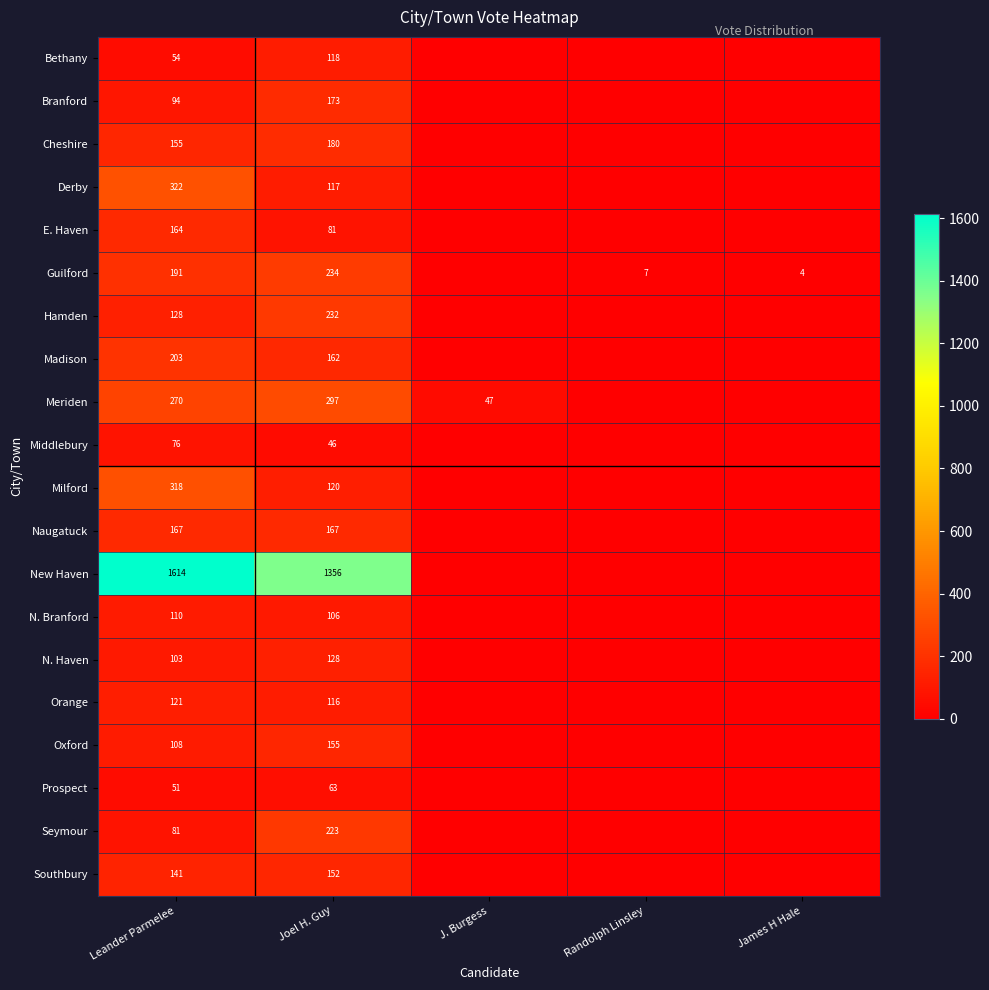

At which category is the sum across all series the highest?

Leander Parmelee